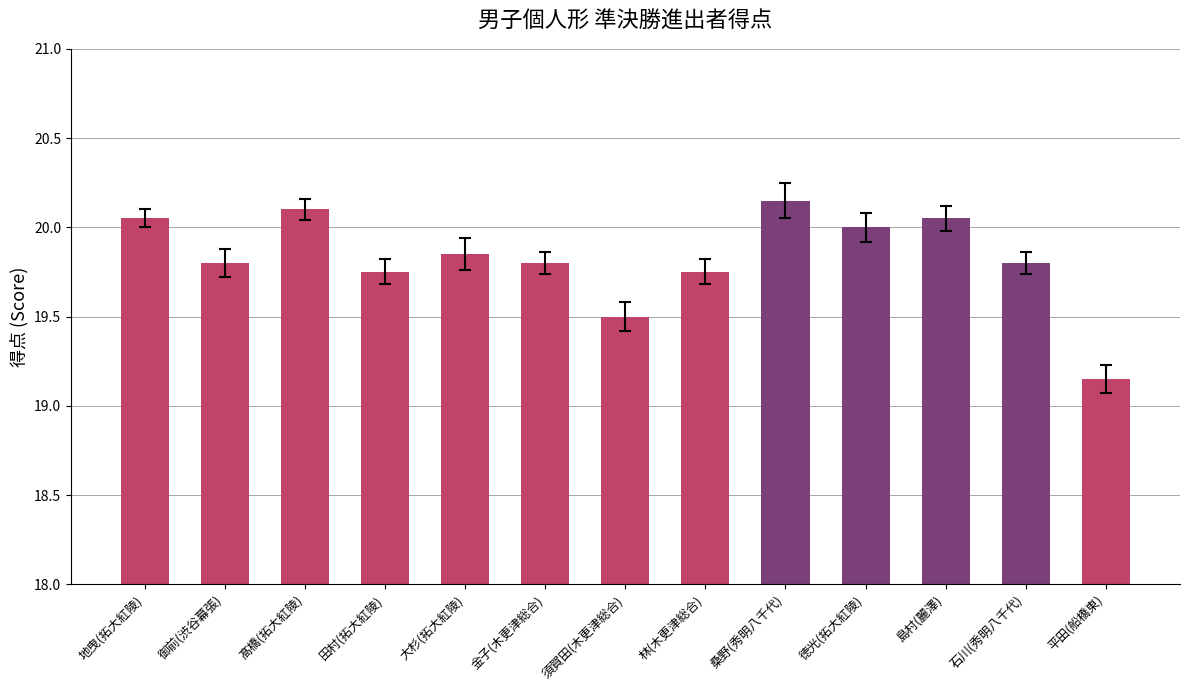

At which category does the chart reach its minimum across all series?

平田(船橋東)